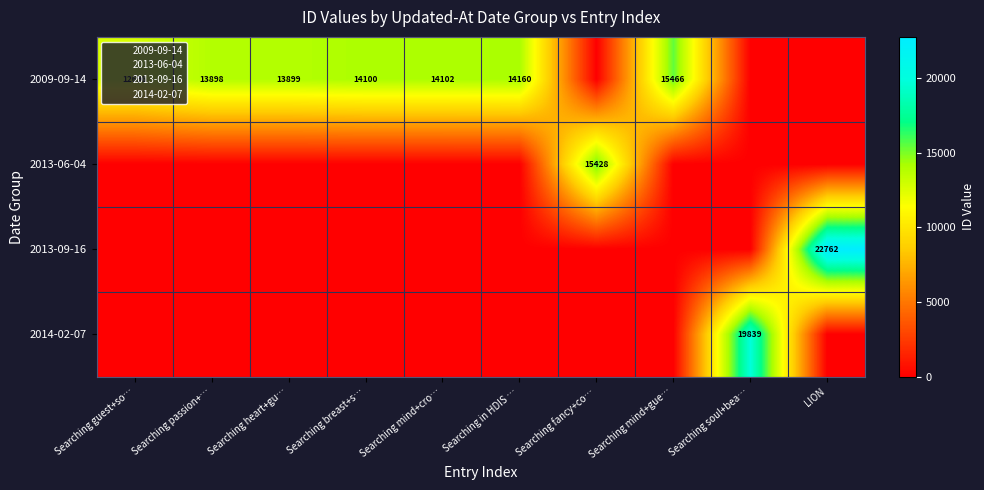

Rank the categories by row_0 value from lowest to highest.

Searching fancy+co…, Searching soul+bea…, LION, Searching guest+so…, Searching passion+…, Searching heart+gu…, Searching breast+s…, Searching mind+cro…, Searching in HDIS …, Searching mind+gue…